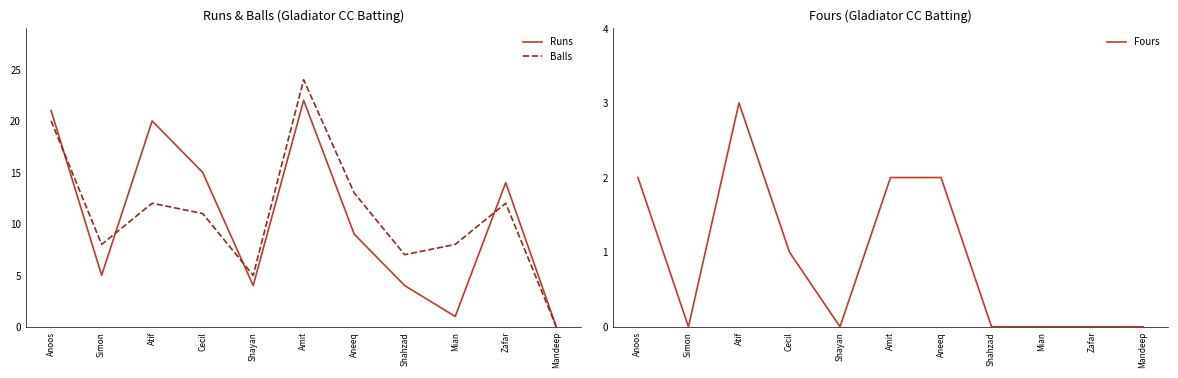

Where is the first local minimum for Fours?

Simon